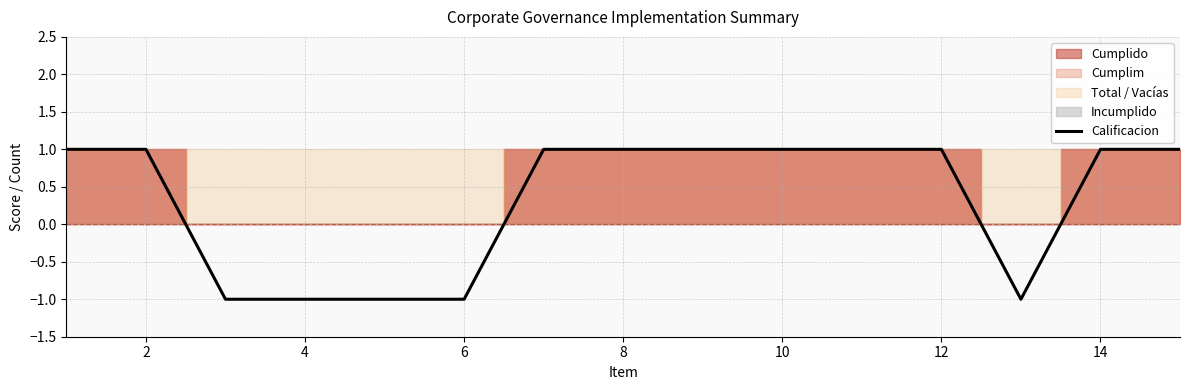

True or false: Calificacion has a value of -1 at 6.

True